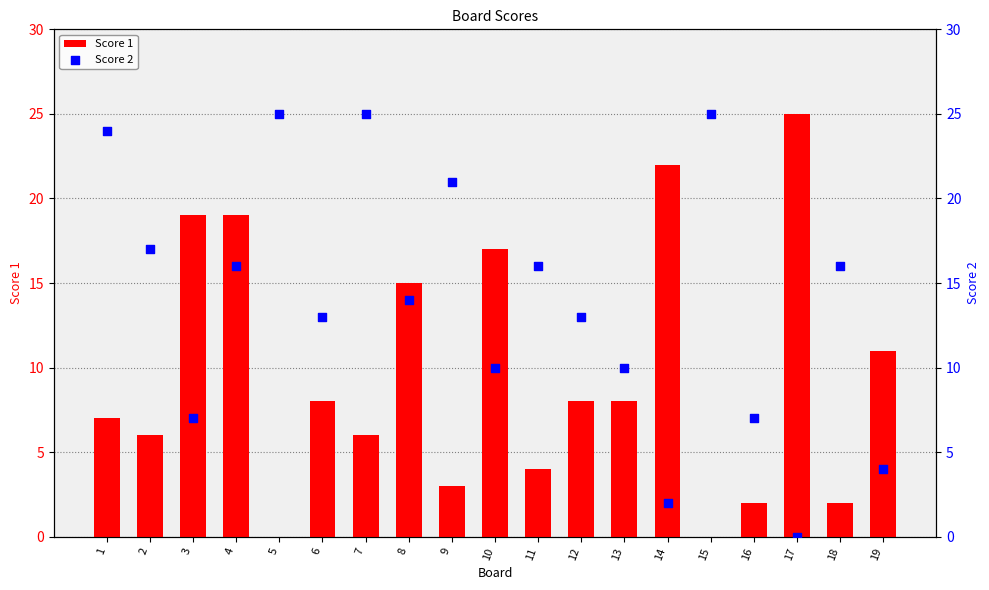

Which series contains the highest Y value?

Score 1